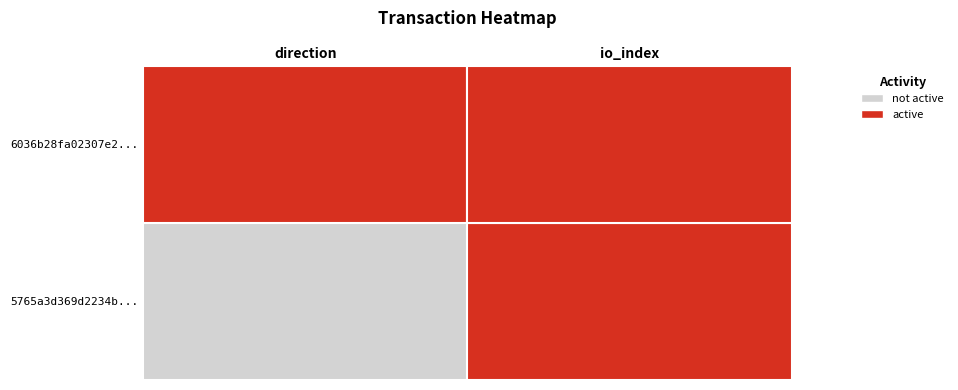

The value of 5765a3d369d2234b674a9bfbce9dda039ccb661 at 1 is 2. True or false?

True